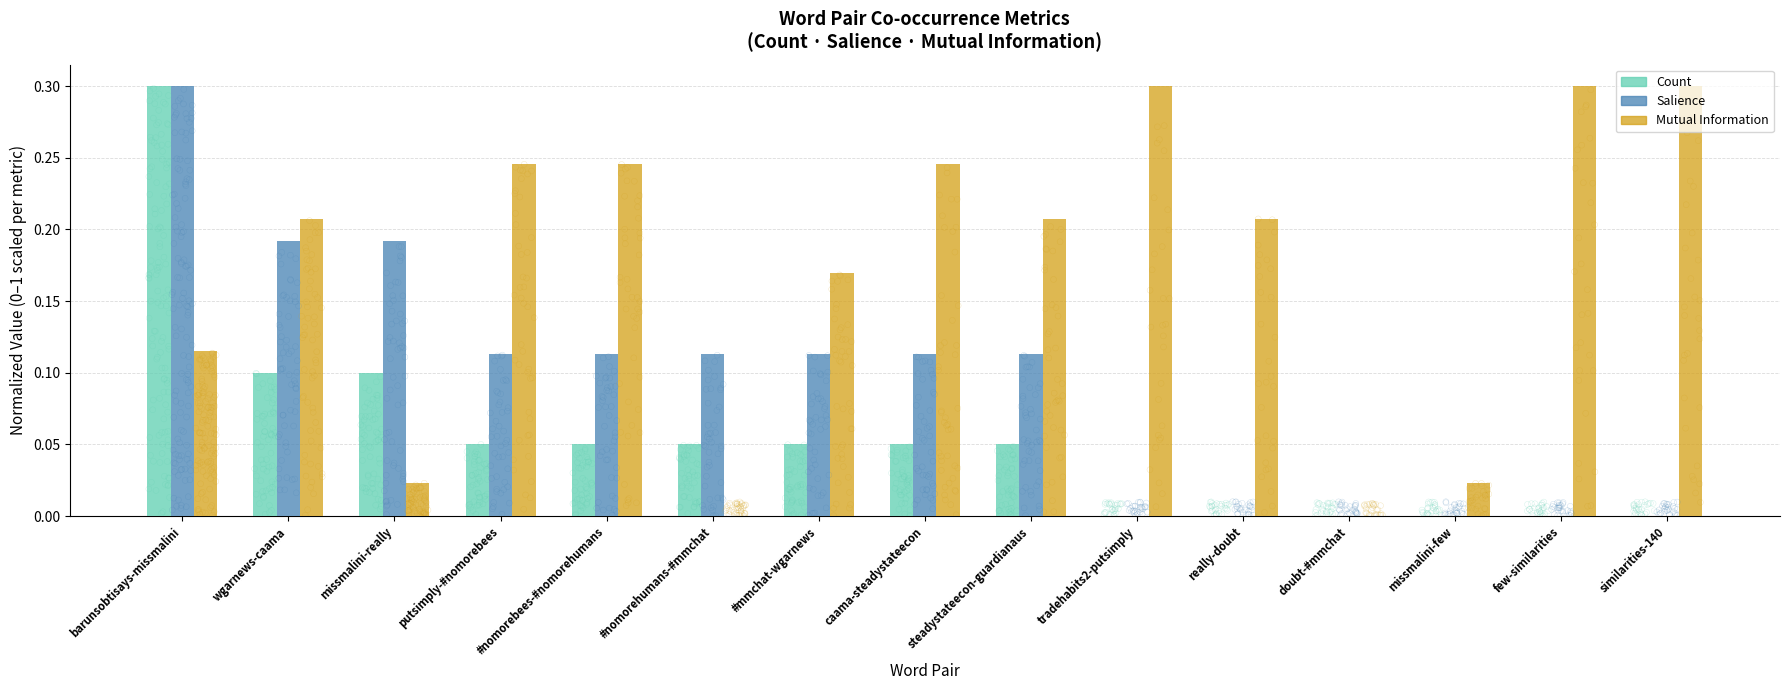

Which series contains the lowest Y value?

Count